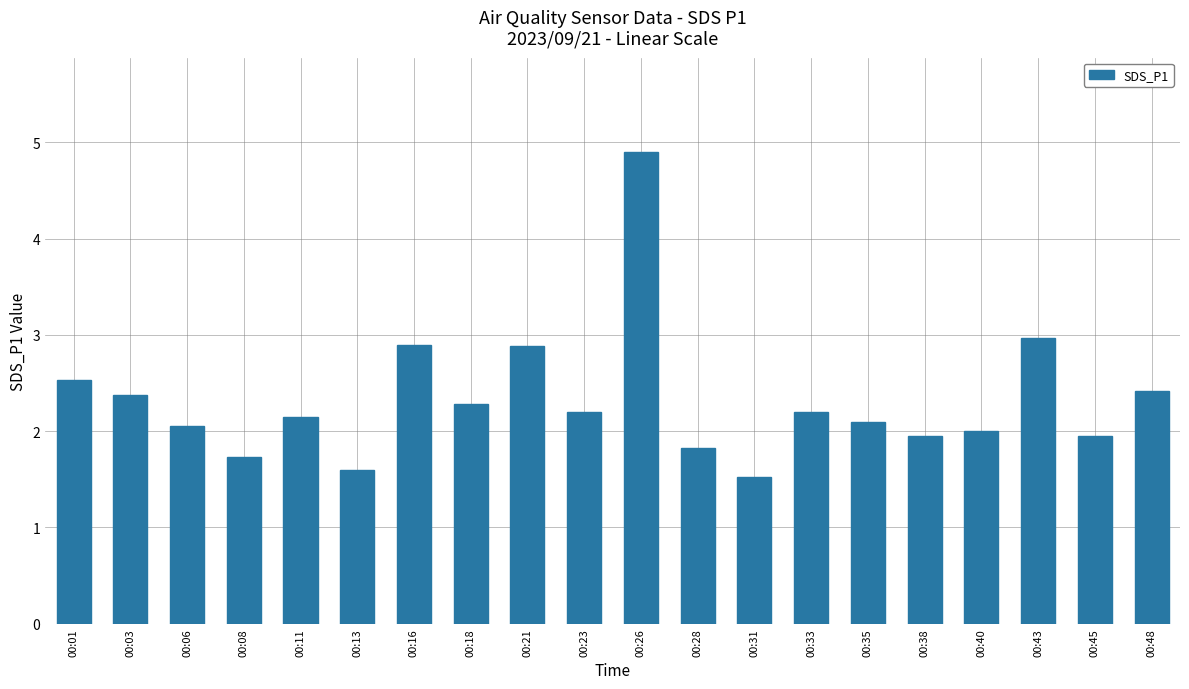

Between 00:16 and 00:31, which is larger?

00:16